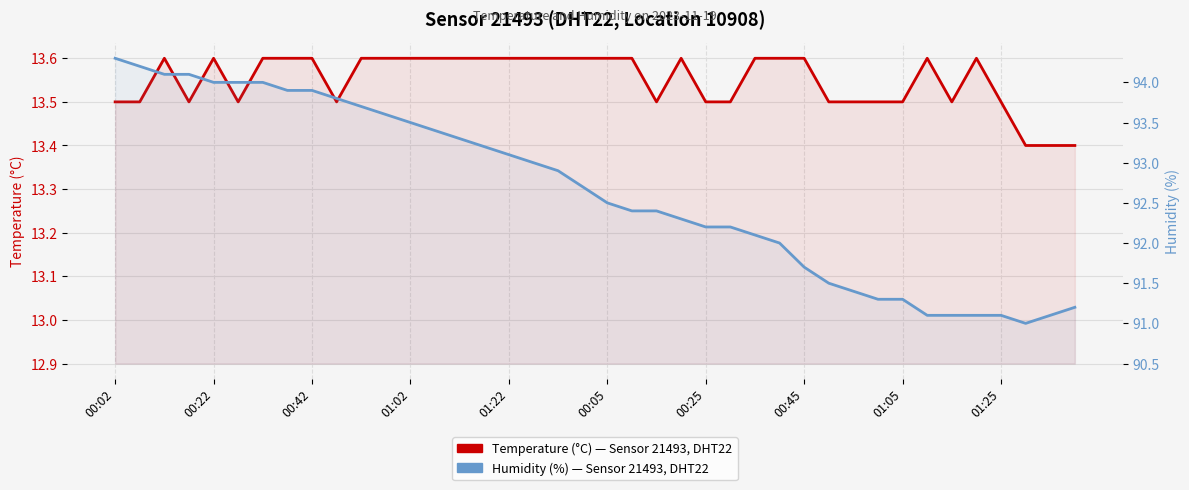

Which series has the largest total across all categories?

Humidity (%)